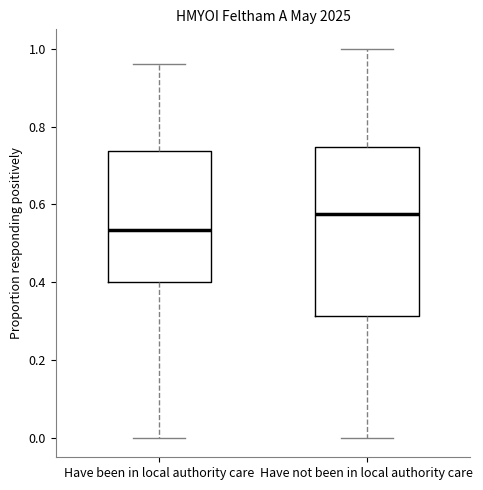

Which box has the highest median line?

Have not been in local authority care